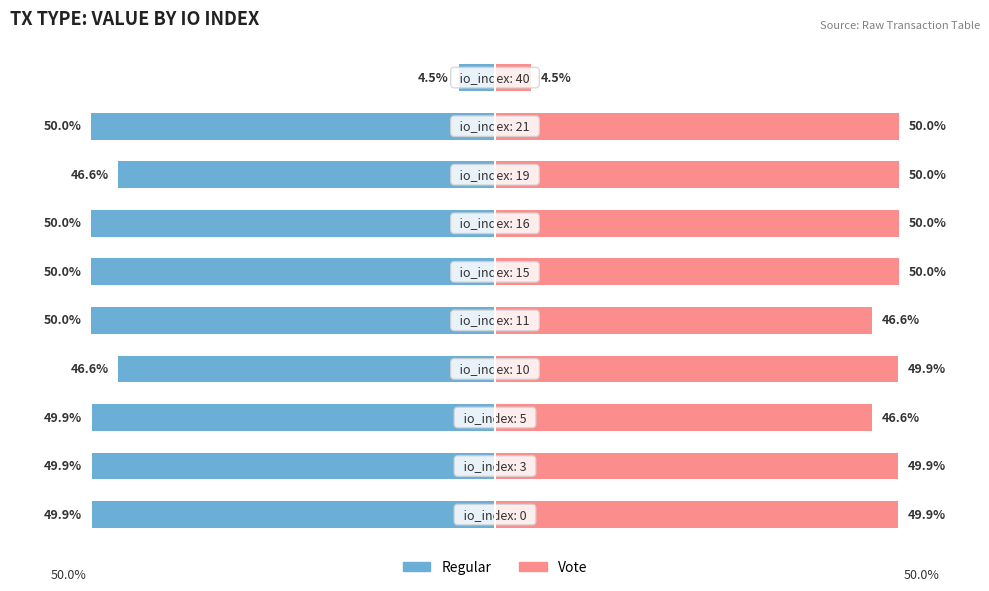

Which series has the largest total across all categories?

Vote